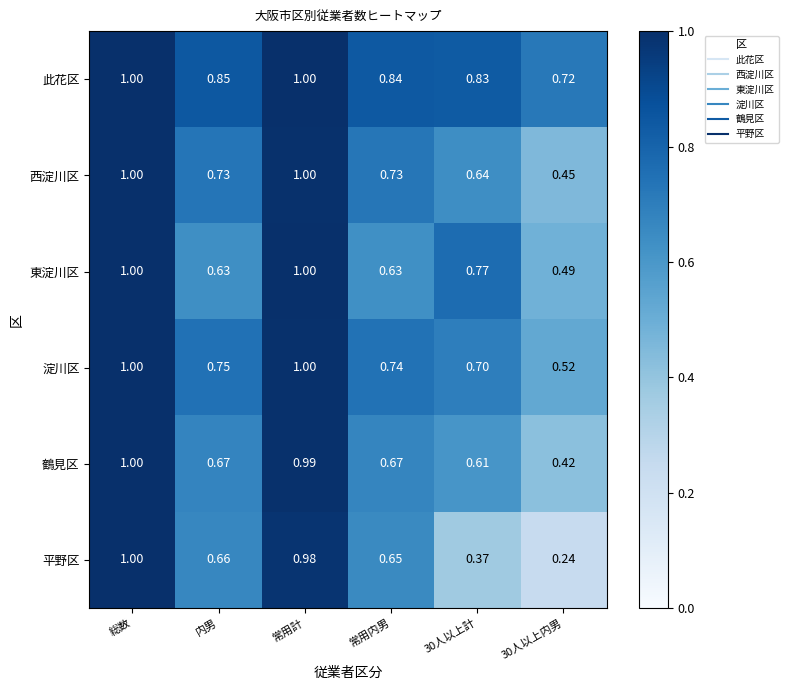

At which label does 鶴見区 reach its peak?

総数